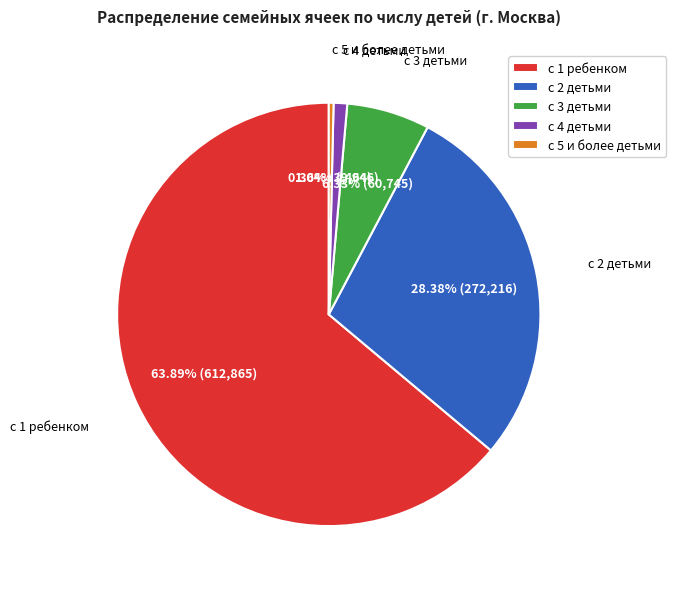

How many segments does this pie chart have?

5